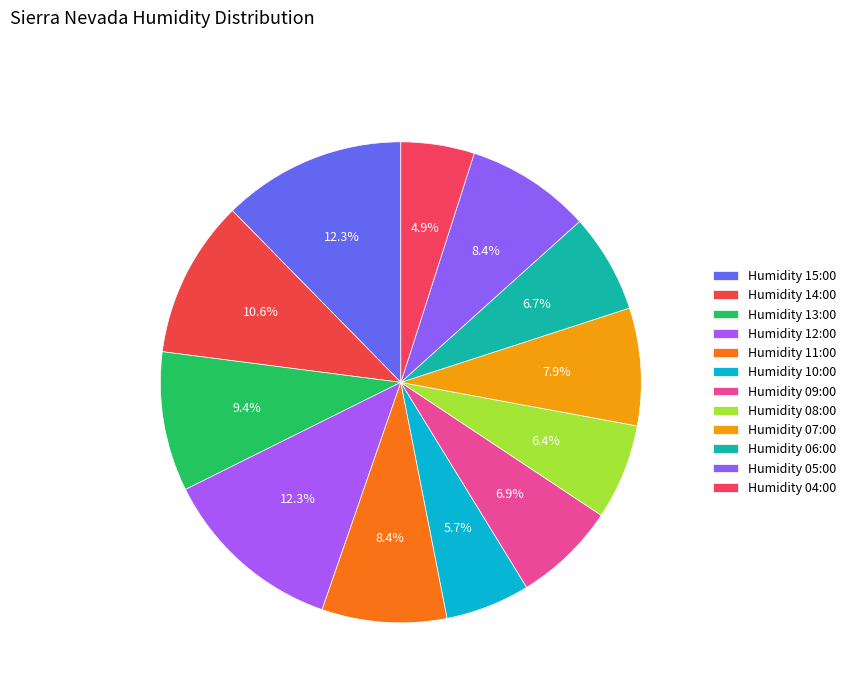

How many segments does this pie chart have?

12